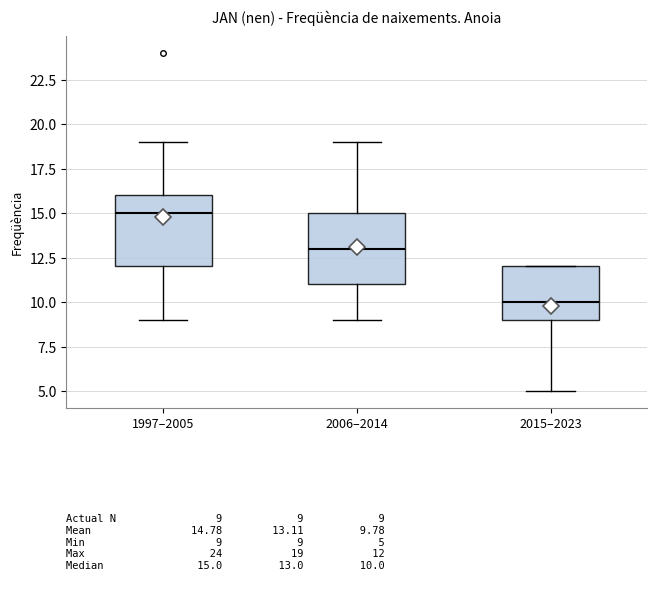

Which box has the highest median line?

1997–2005